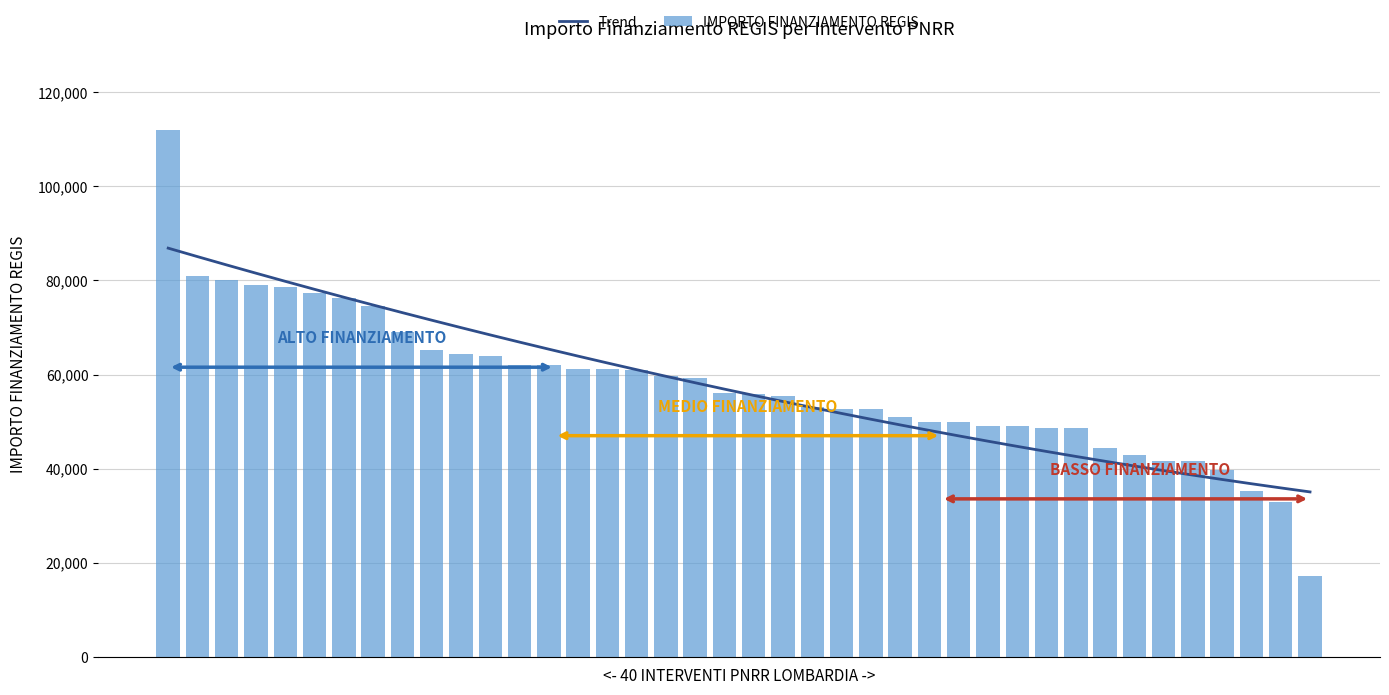

Between 21 and 13, which is larger?

13